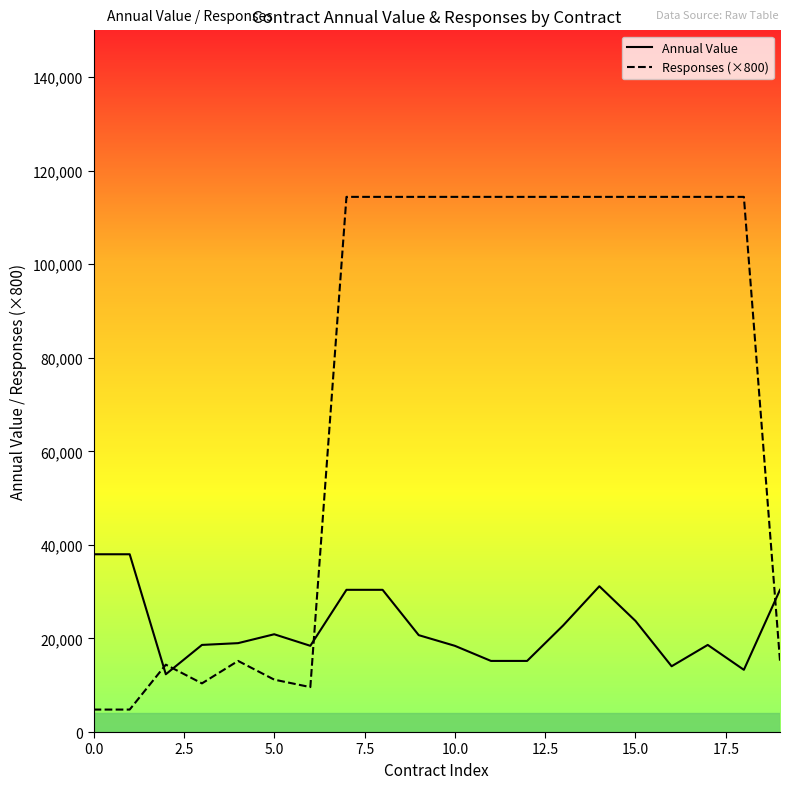

What is the sum of all Responses (×800) values?

1458400